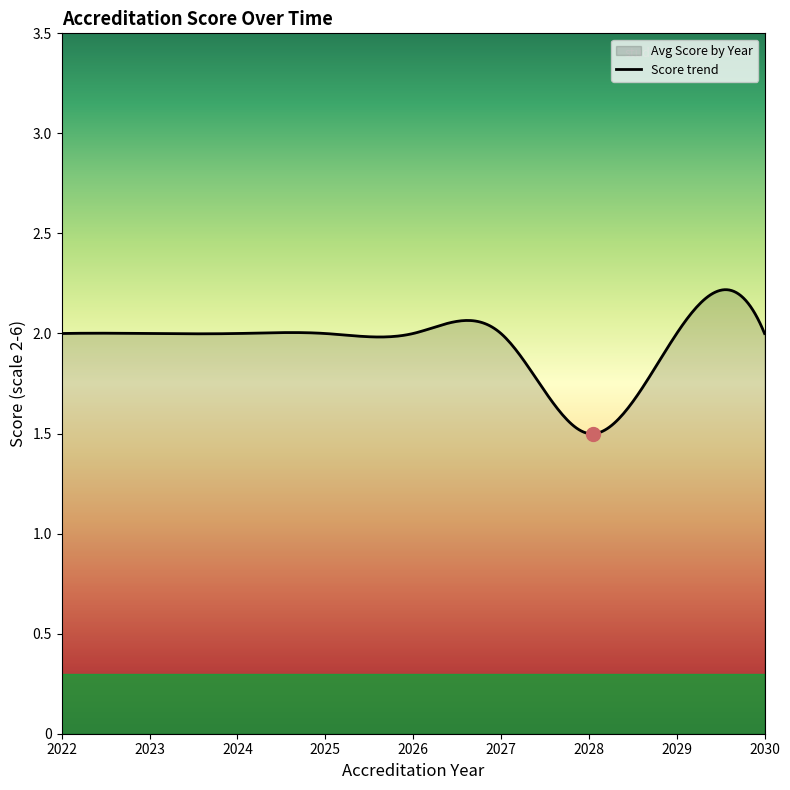

How many interior local valleys (lower than both neighbors) does the data have?

1